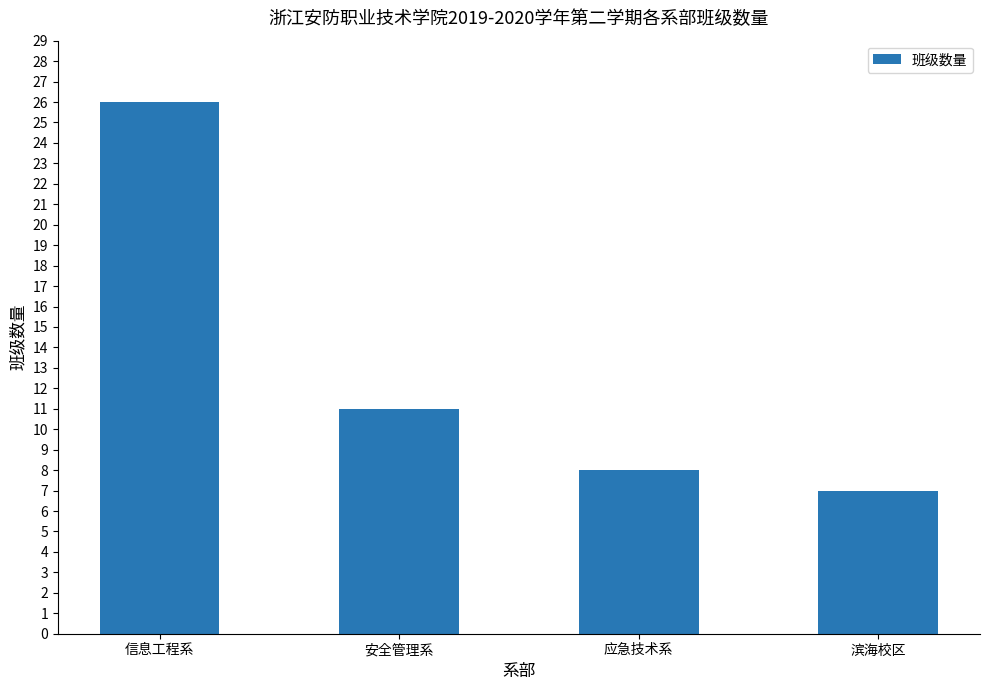

Approximately how many times larger is the value at 滨海校区 compared to 应急技术系?

0.9